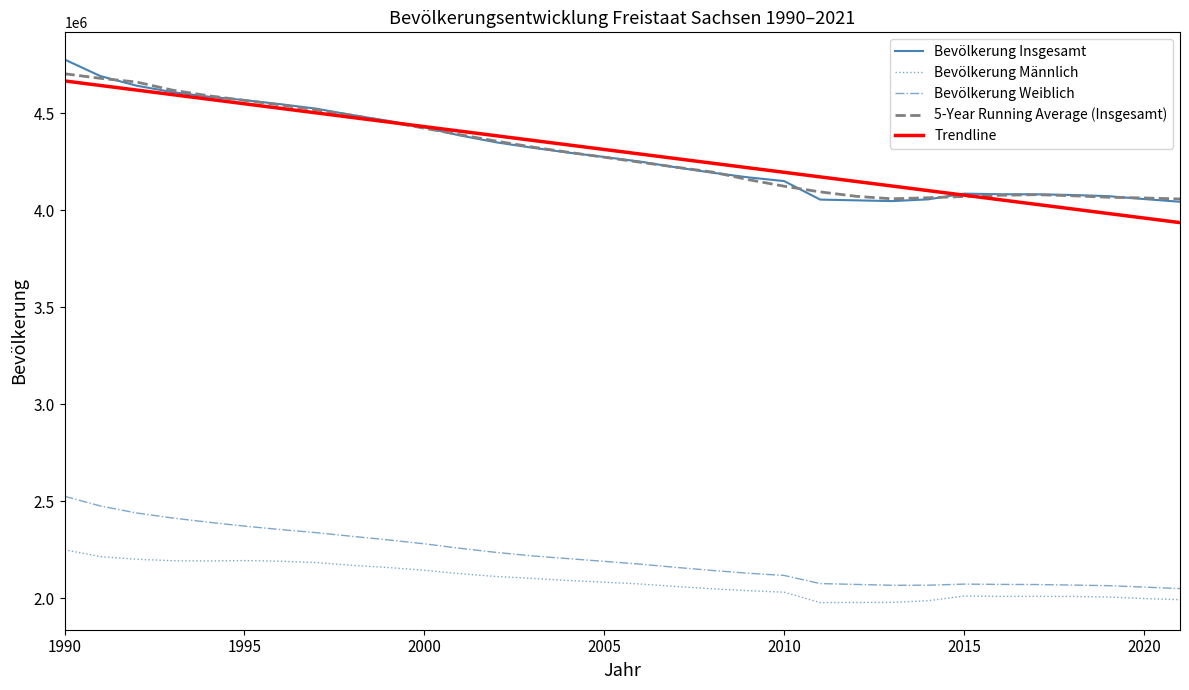

True or false: Bevölkerung Insgesamt and Bevölkerung Weiblich cross at least once.

False